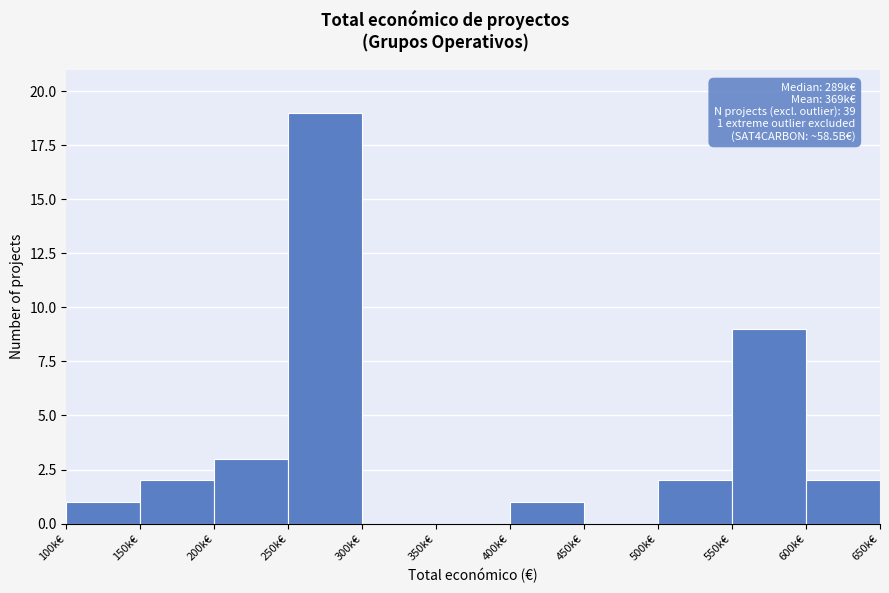

Reading left to right, what are all the values shown in this chart?

100k€=1	150k€=2	200k€=3	250k€=19	300k€=0	350k€=0	400k€=1	450k€=0	500k€=2	550k€=9	600k€=2